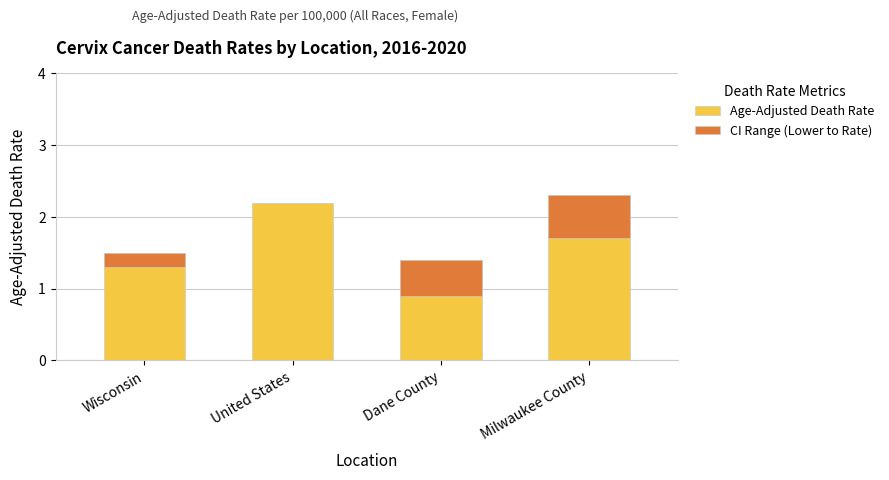

Which series changed the most between Wisconsin and United States?

Age-Adjusted Death Rate